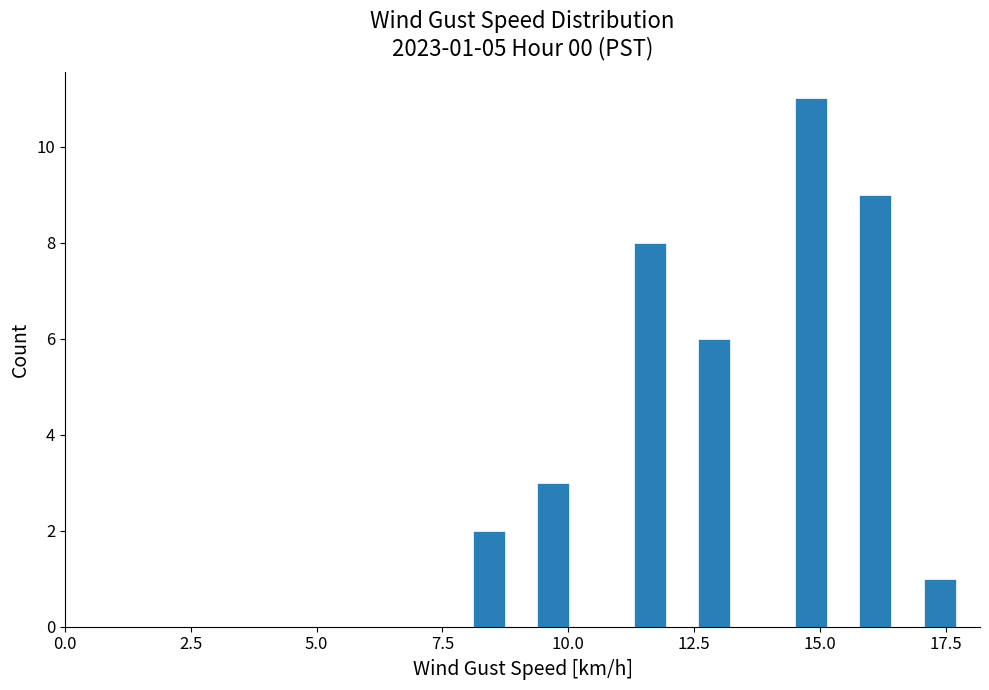

Around what value on the x-axis is the tallest bar? Give the approximate position of its centre, as read against the axis.

15.0